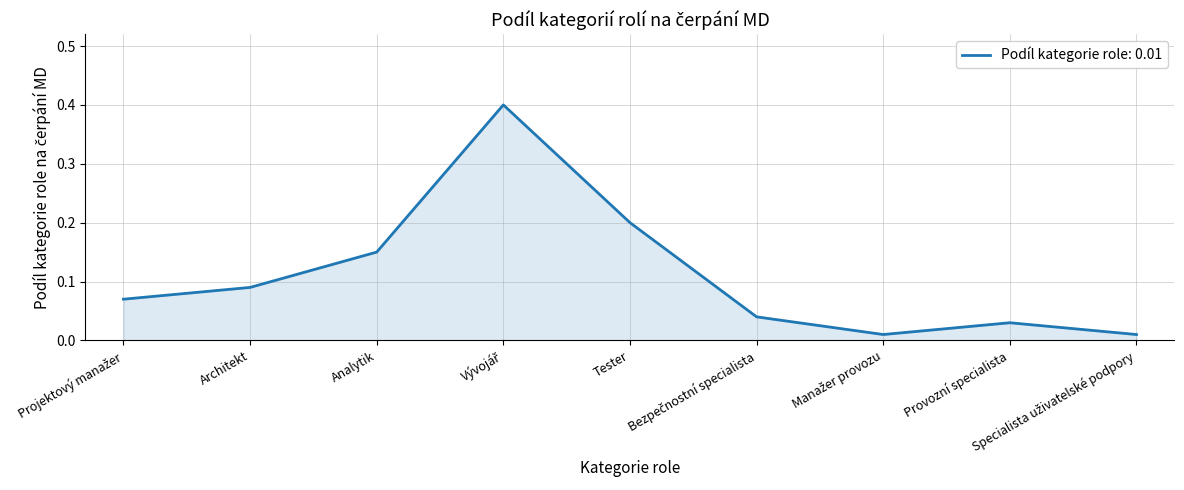

How many lines are shown in the chart?

1